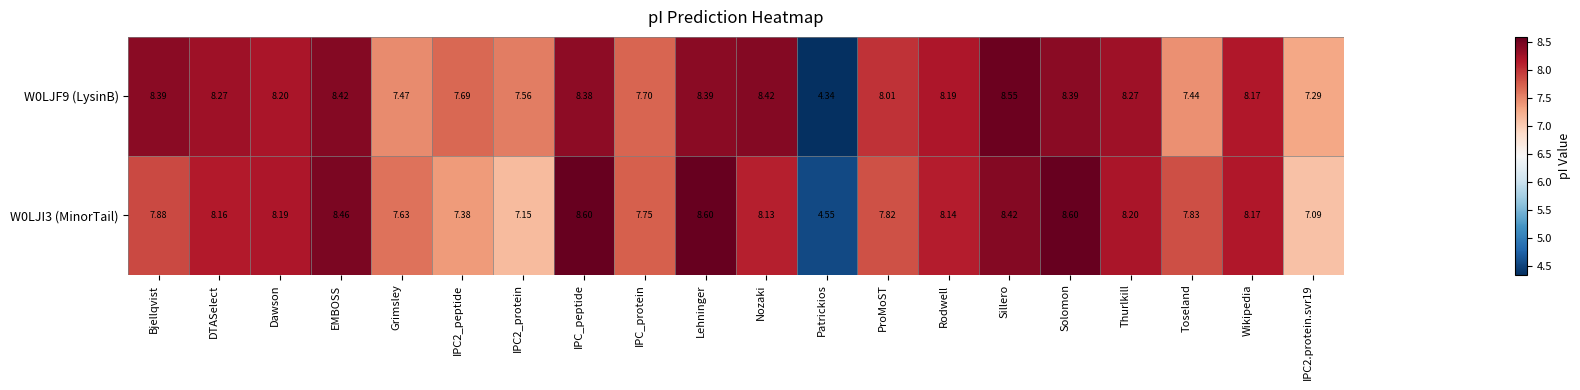

At which category does the chart reach its minimum across all series?

Patrickios